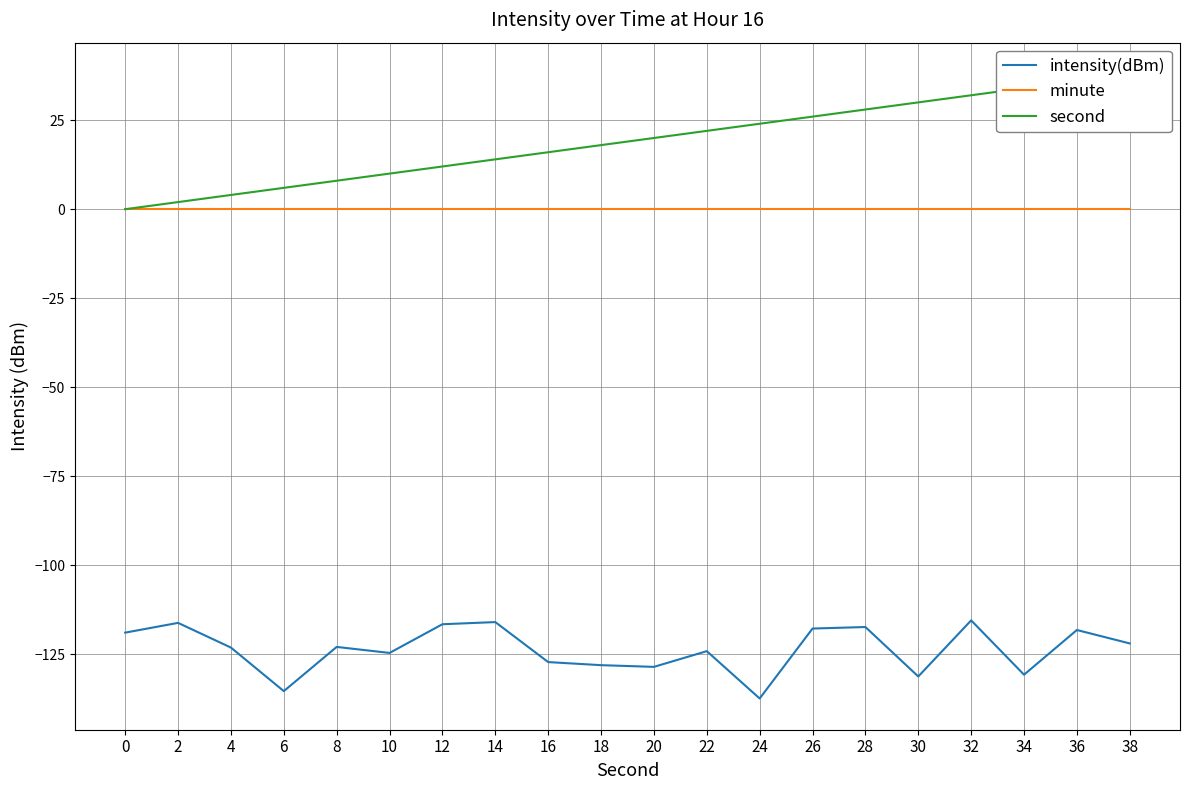

How many values in the intensity(dBm) series are below -122?

11